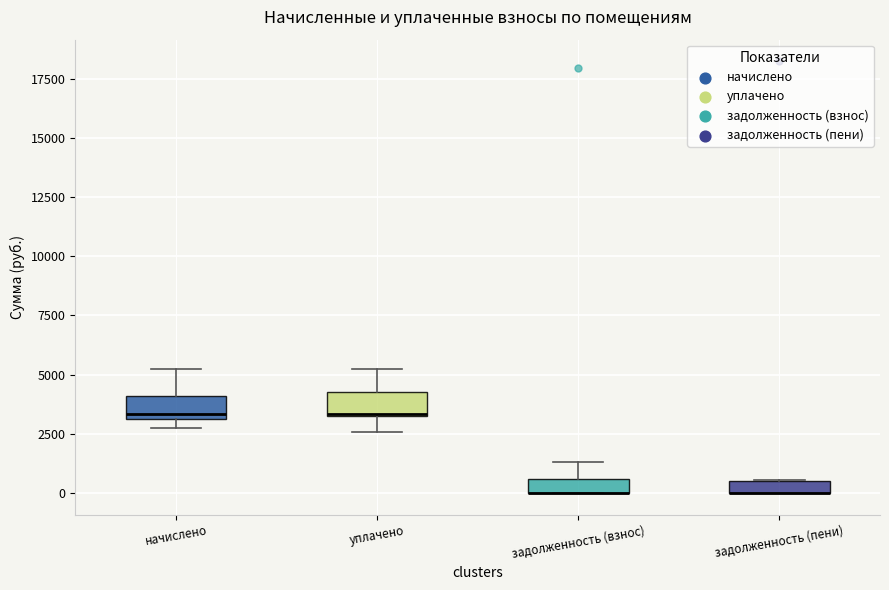

Where does the median line of the box for уплачено sit on the y-axis? The values are not printed on the chart, so give them approximately, as read against the axis.

3500